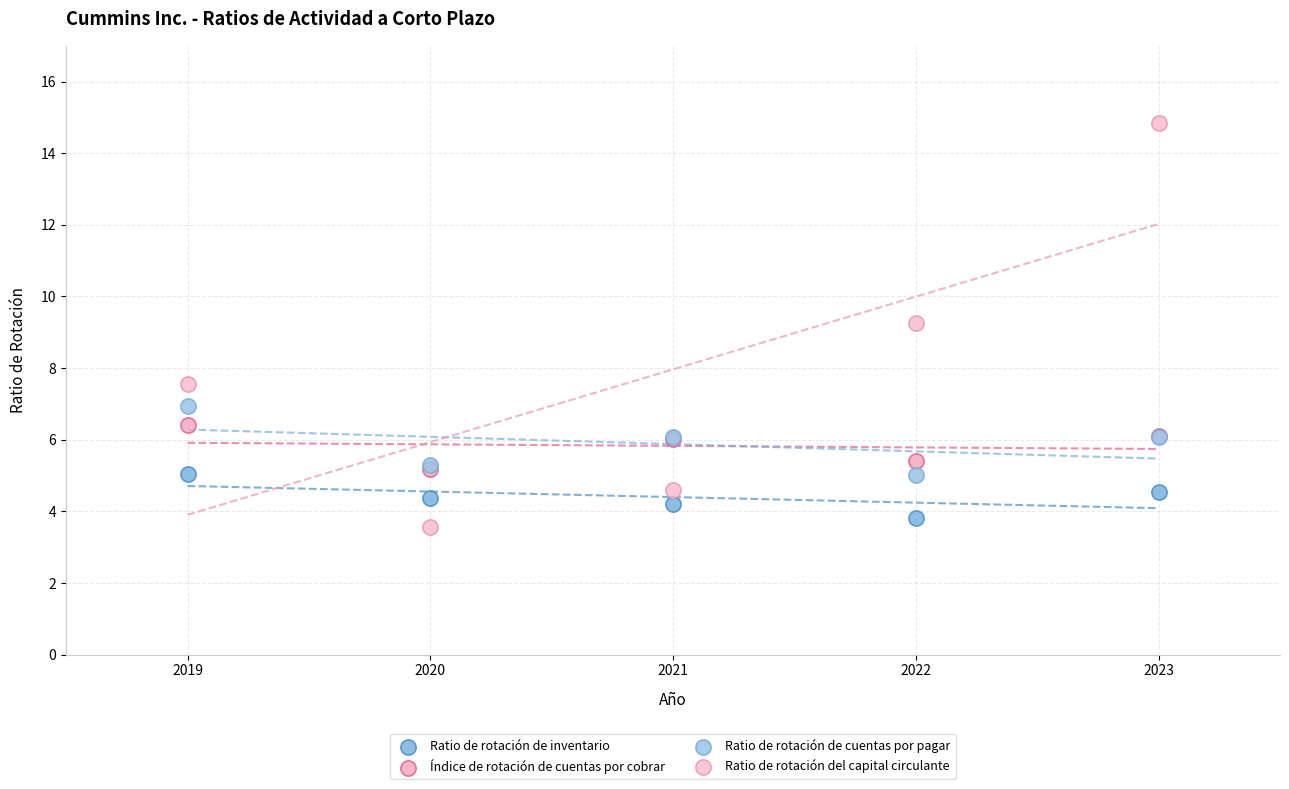

Across all series, what Y value is closest to 9?

9.3